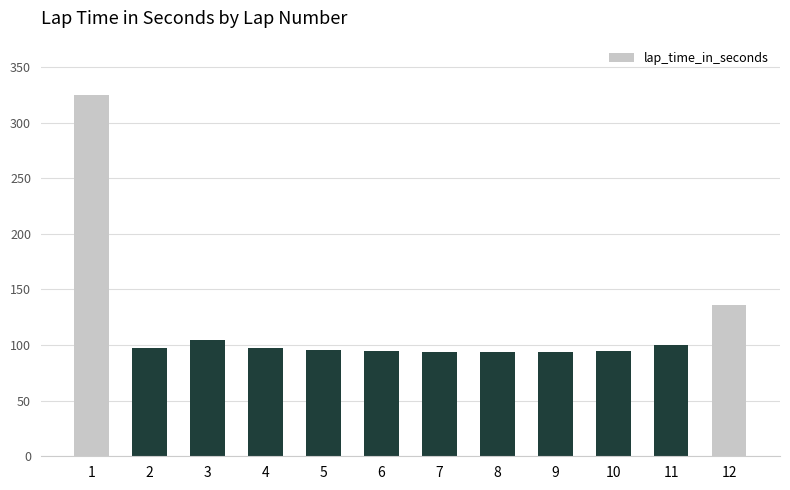

Count the number of values greater than 97.

6